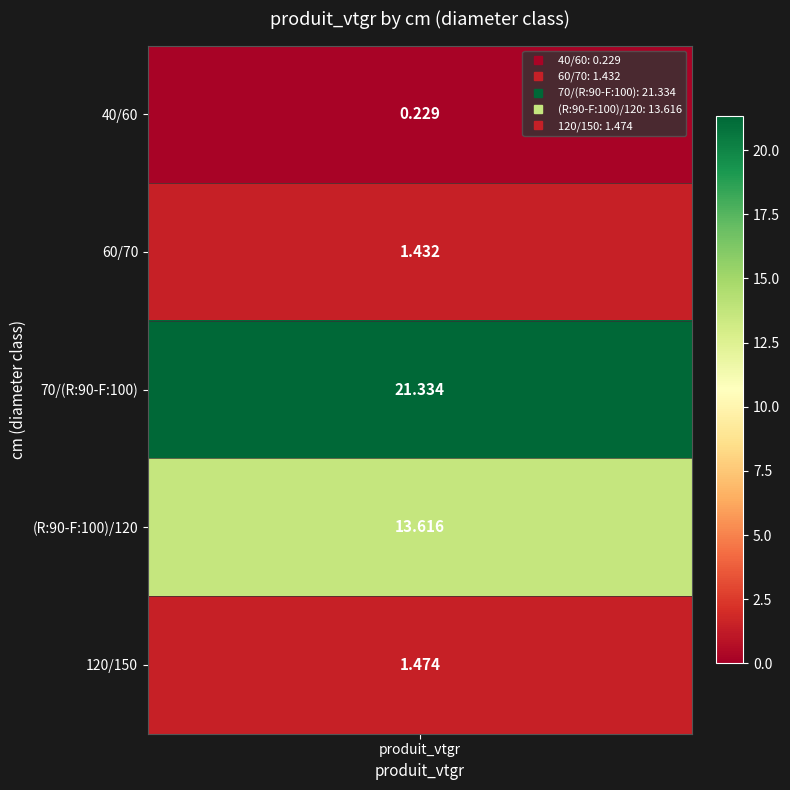

Which series has the widest spread of values?

70/(R:90-F:100)